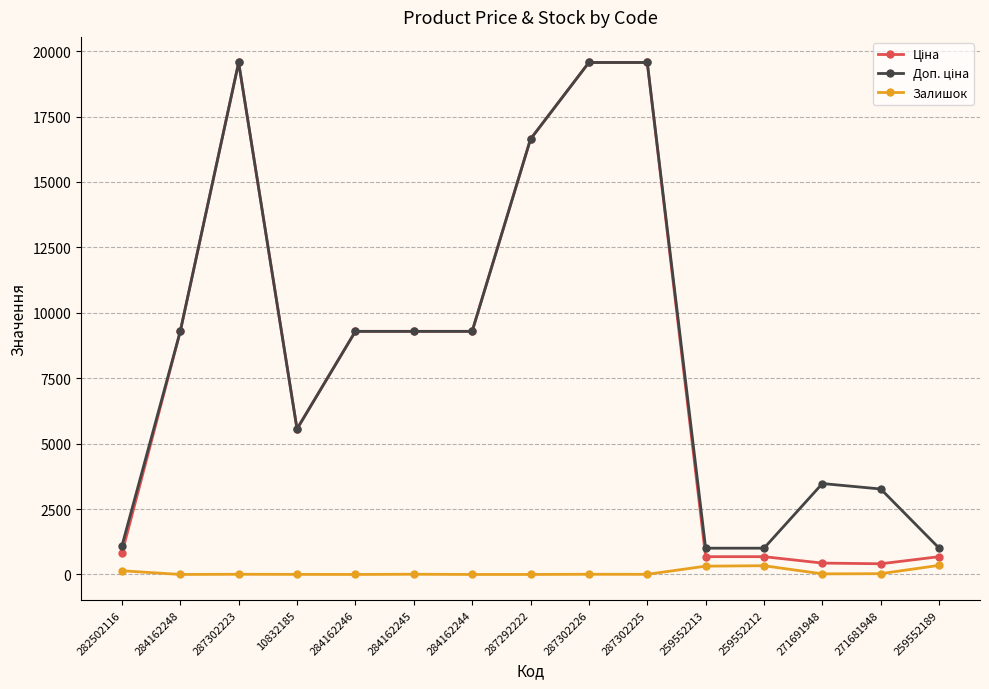

How many lines are shown in the chart?

3